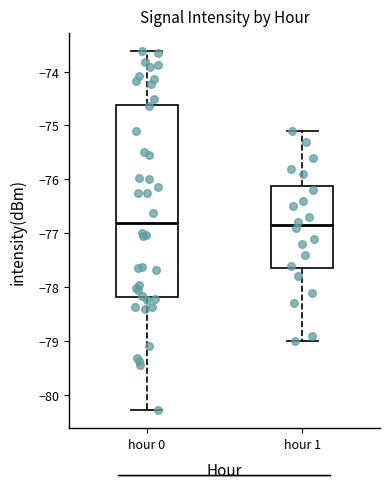

Where does the upper whisker of the box for hour 1 end on the y-axis? The values are not printed on the chart, so give them approximately, as read against the axis.

-75.1